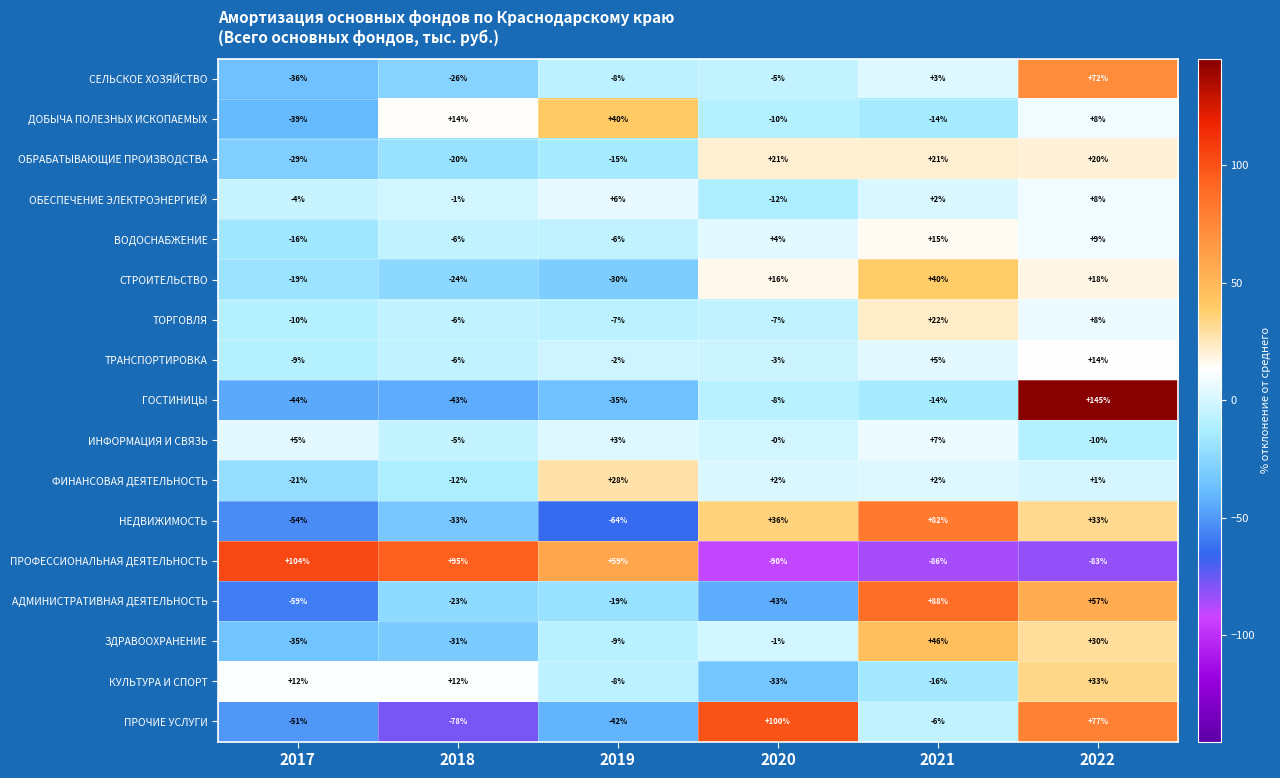

What is the highest value of the ИНФОРМАЦИЯ И СВЯЗЬ series?

7